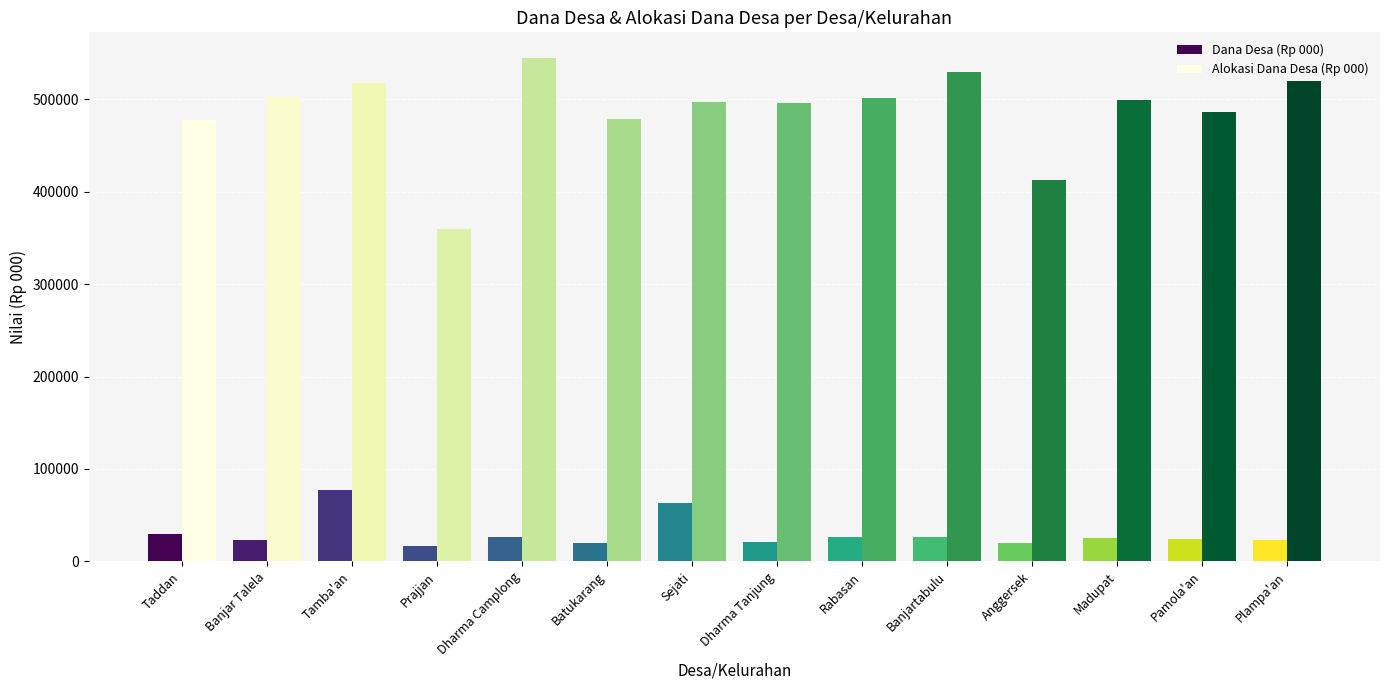

What is the sum of the Alokasi Dana Desa (Rp 000) values at Anggersek and Banjartabulu?

941172.1